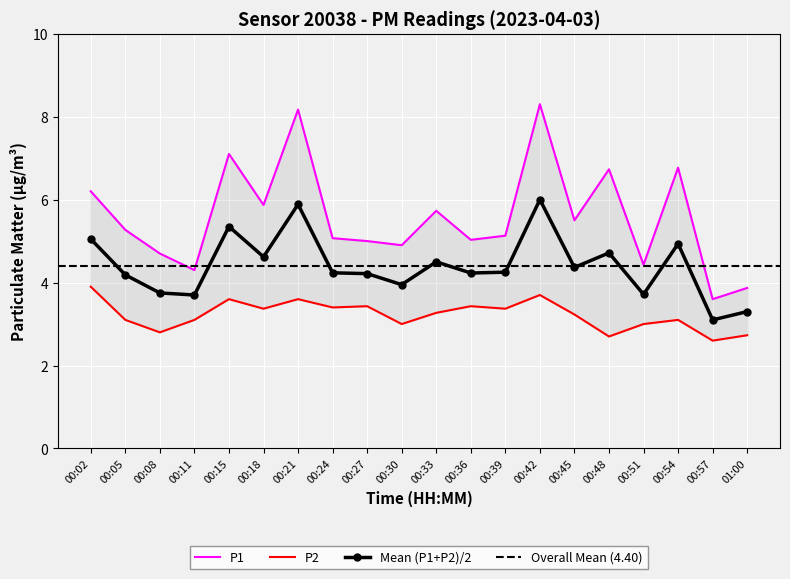

What is the value of the P2 point at the 16th from the left?

2.7